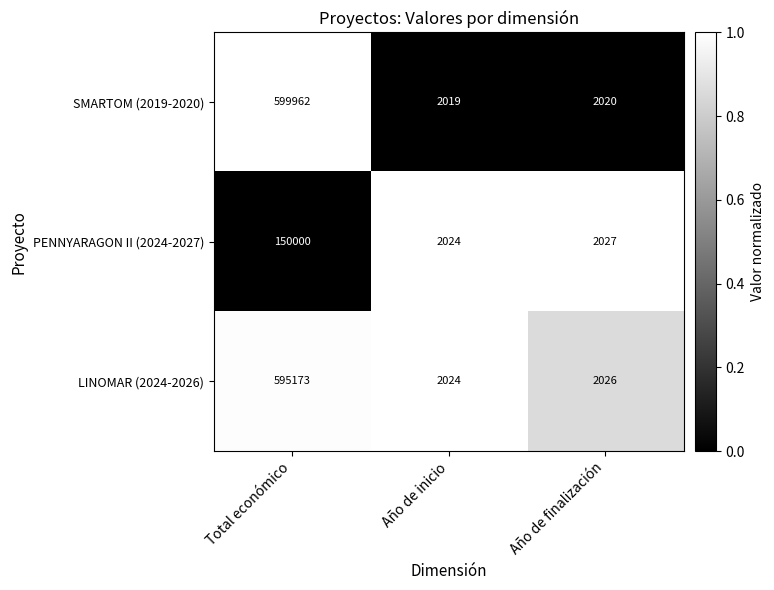

At which category is the sum across all series the highest?

Total económico